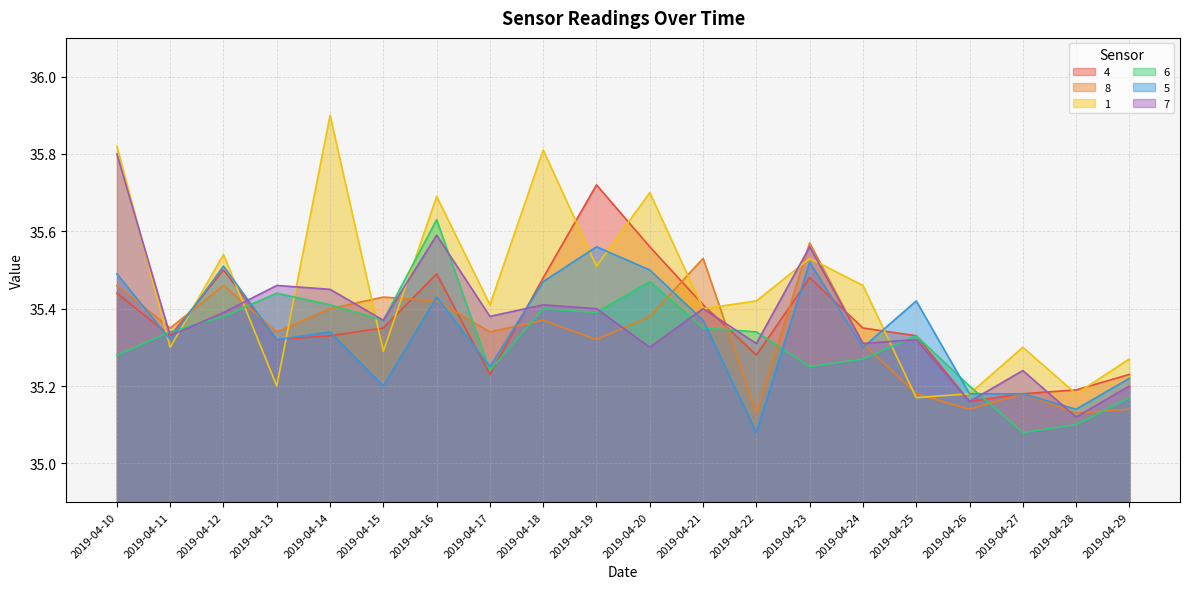

What is the value of the 8 point at the 3rd from the left?

35.5